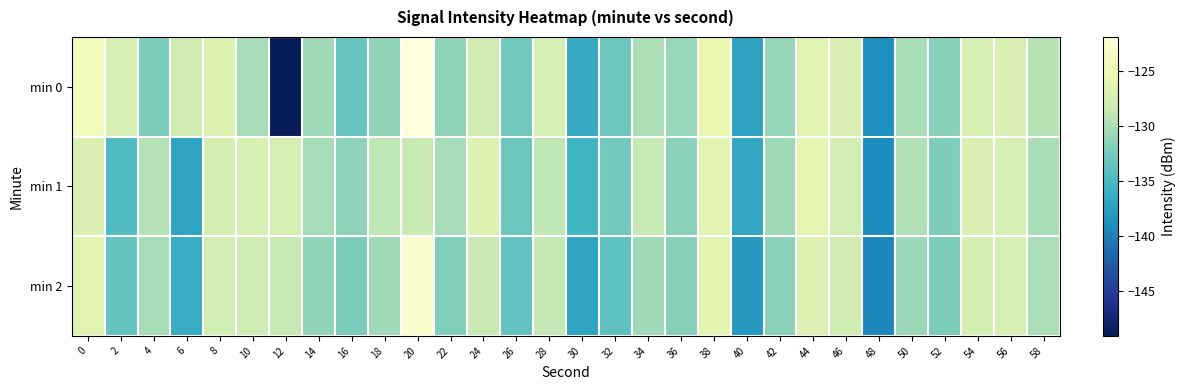

Which series has the largest range (max minus min)?

min 0